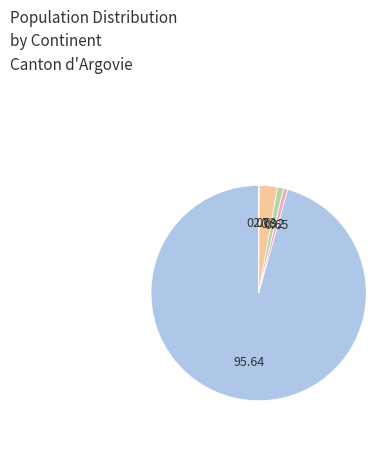

Does any single category account for the majority?

Yes